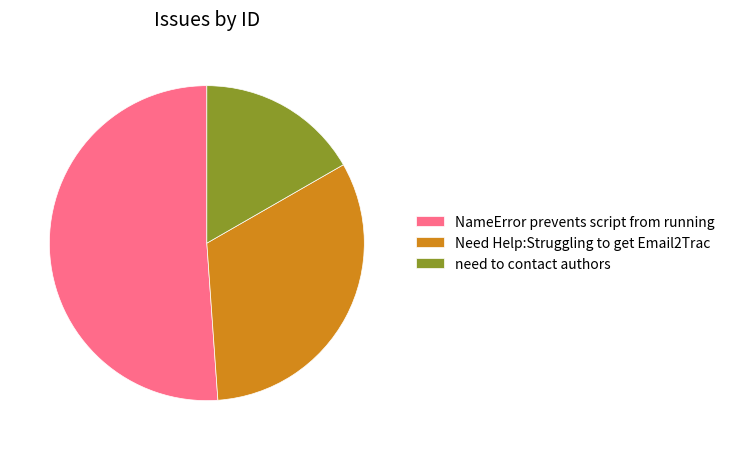

How many slices are in this pie chart?

3